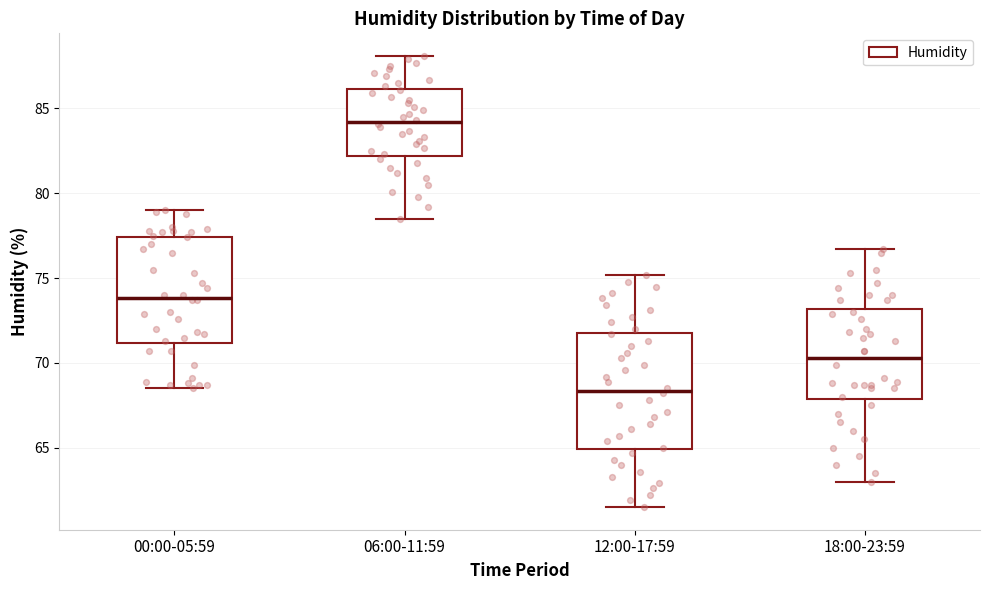

Where does the median line of the box for 12:00-17:59 sit on the y-axis? The values are not printed on the chart, so give them approximately, as read against the axis.

68.5